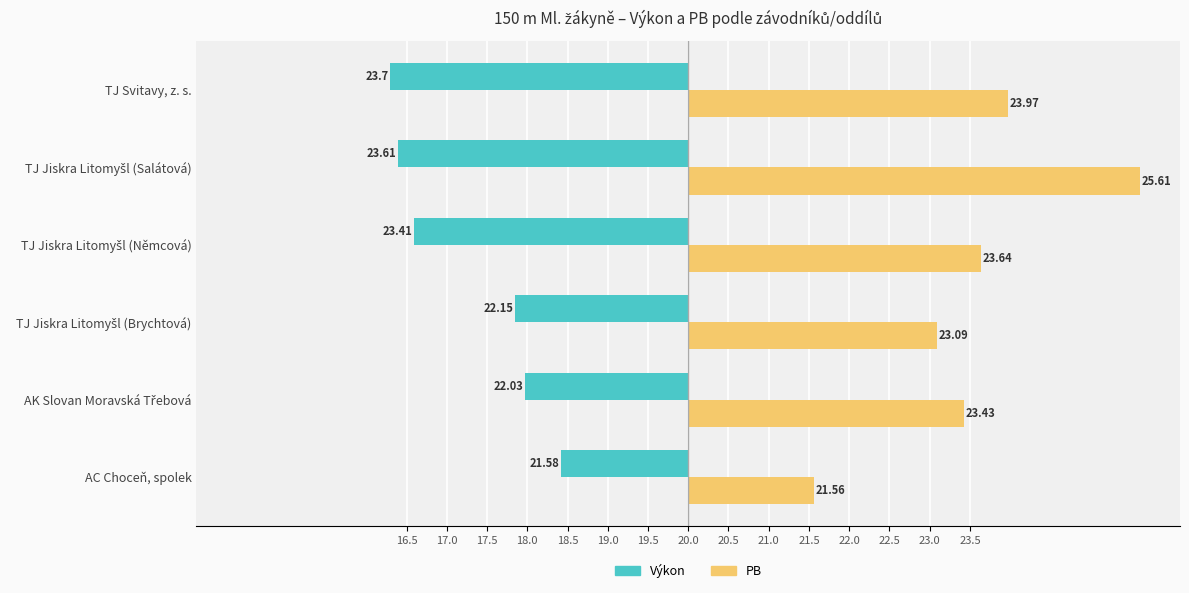

What are all the series names shown in the legend?

Výkon, PB